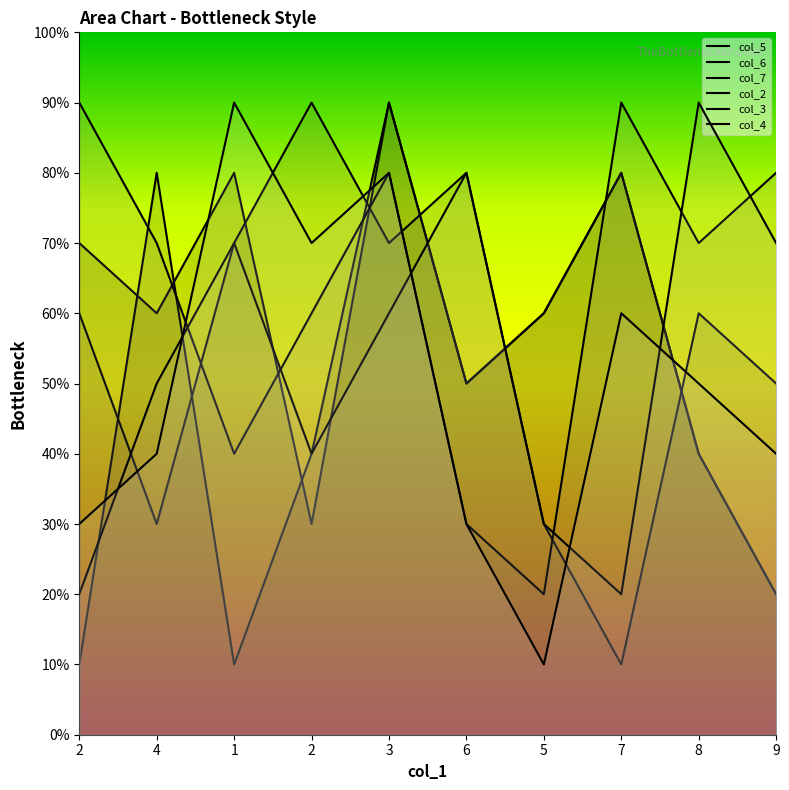

Which has a higher value, 8 or 9?

8